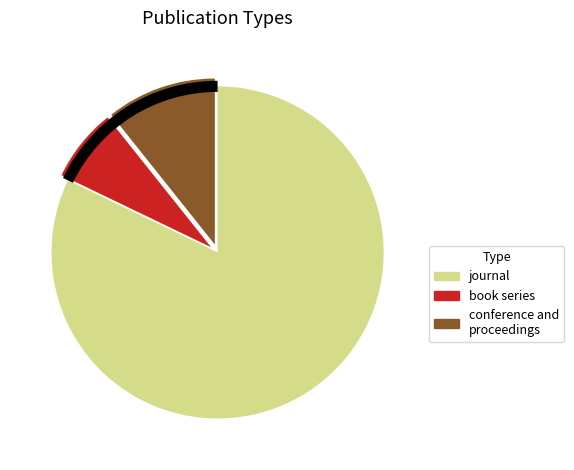

Is the sum of journal and conference and proceedings greater than half?

Yes